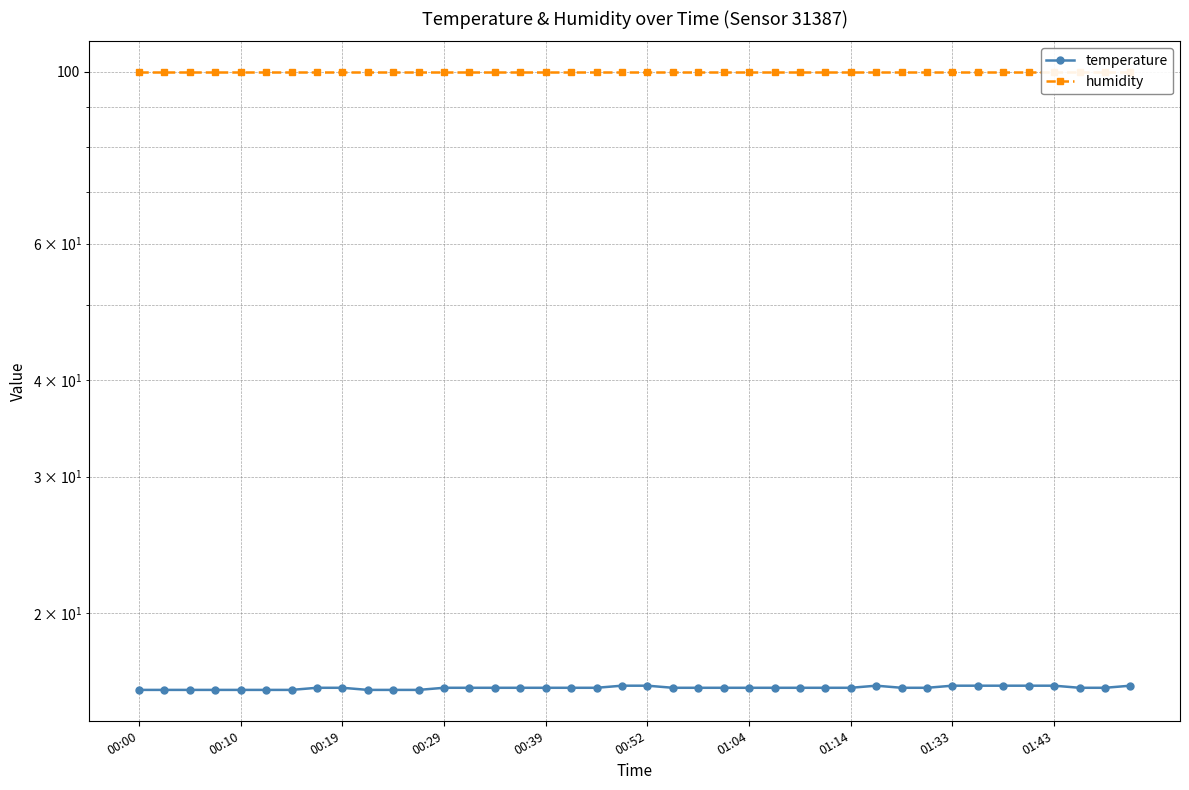

Where does the temperature series first go above 16?

19